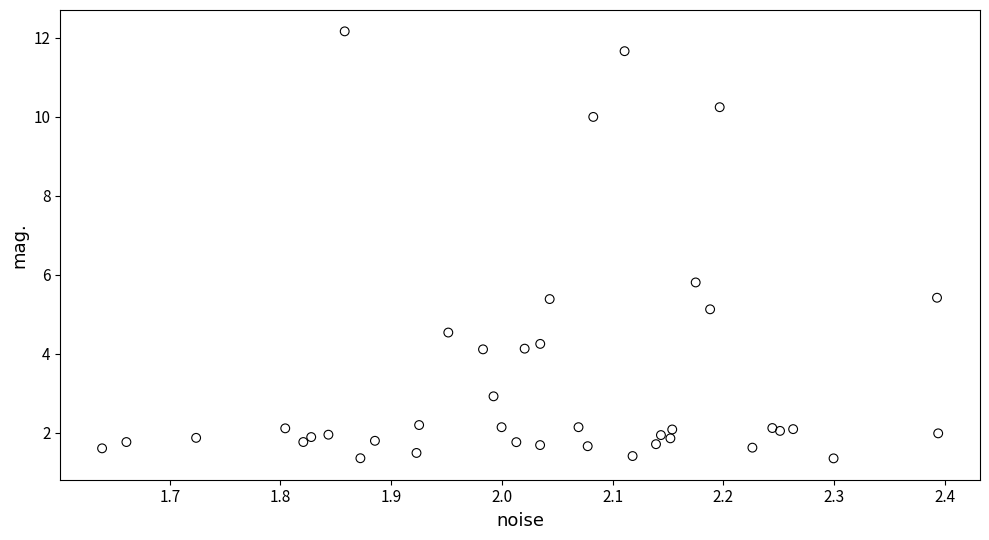

What Y value in the scatter plot is closest to 6?

5.8